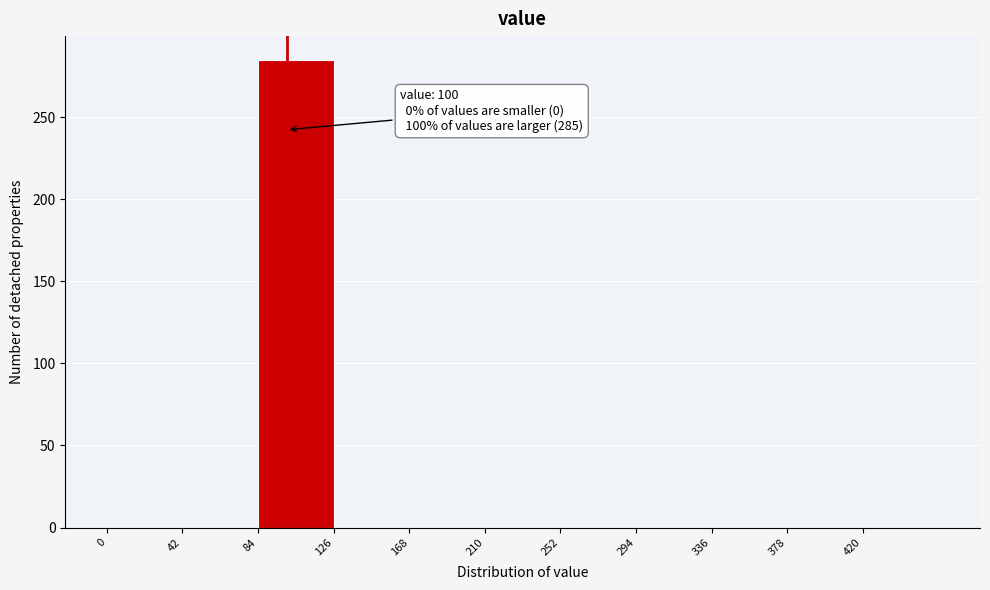

Over which range of the x-axis is the bar tallest?

84 to 126